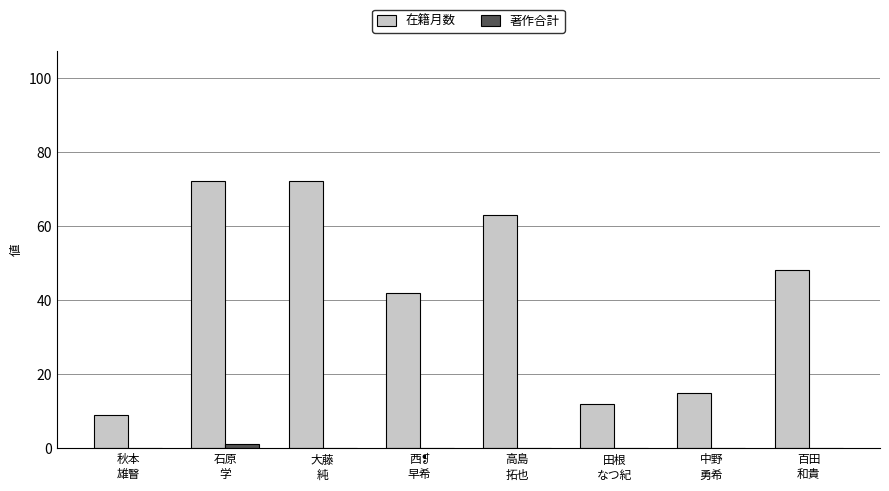

Which series has the largest total across all categories?

在籍月数